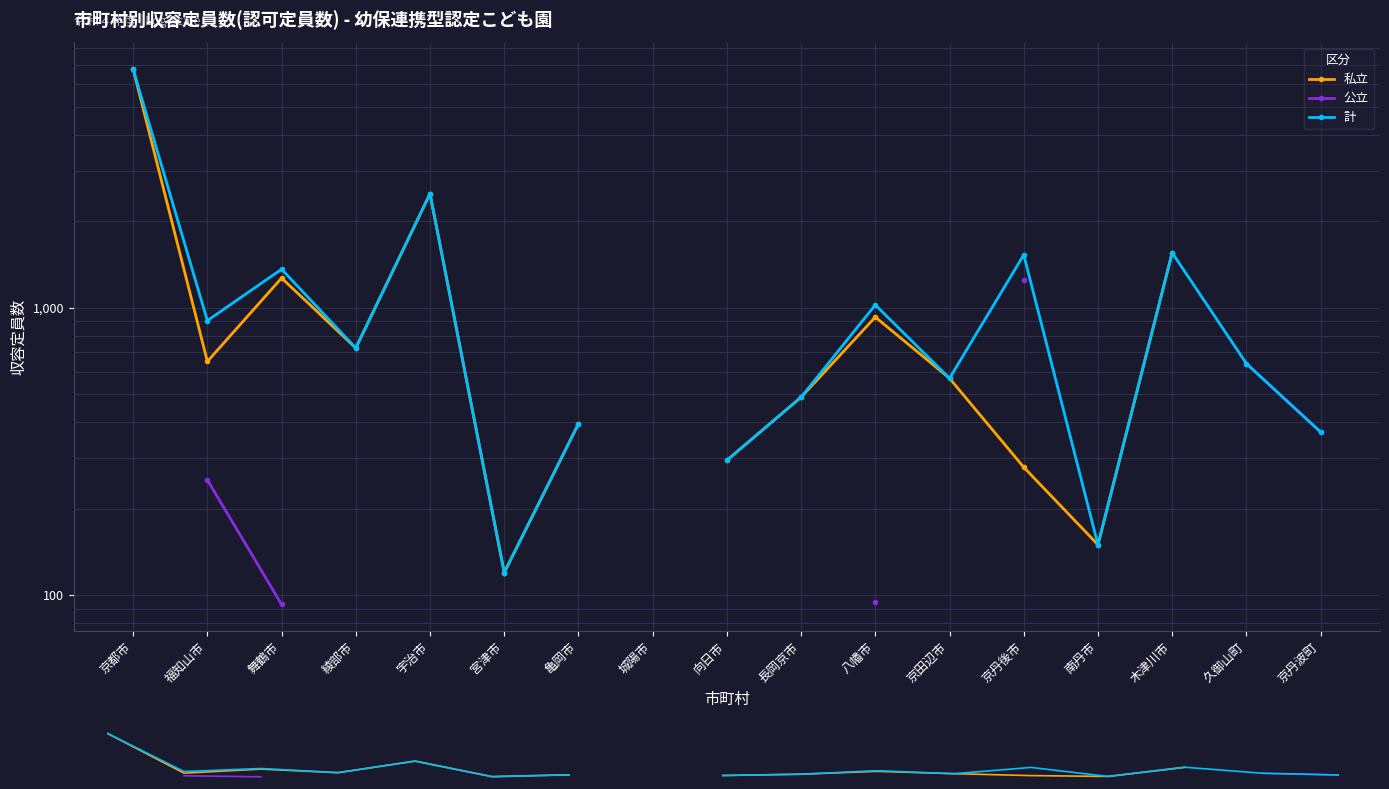

How many data points does each series have?

17